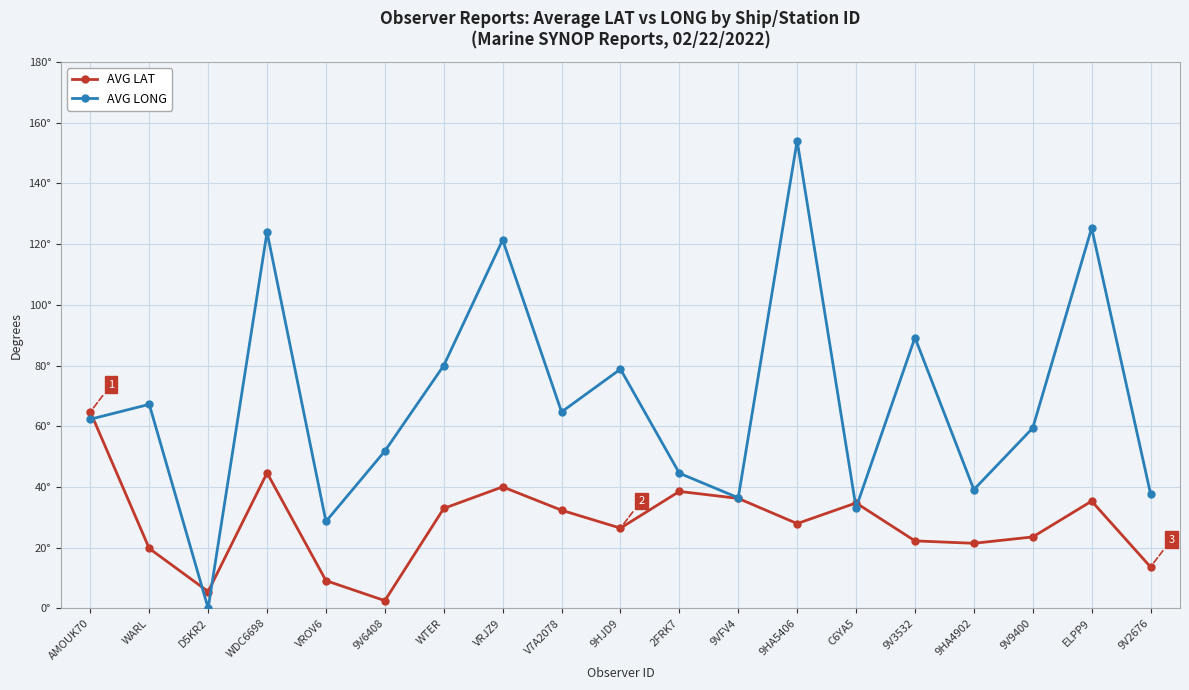

True or false: AVG LONG and AVG LAT cross at least once.

True